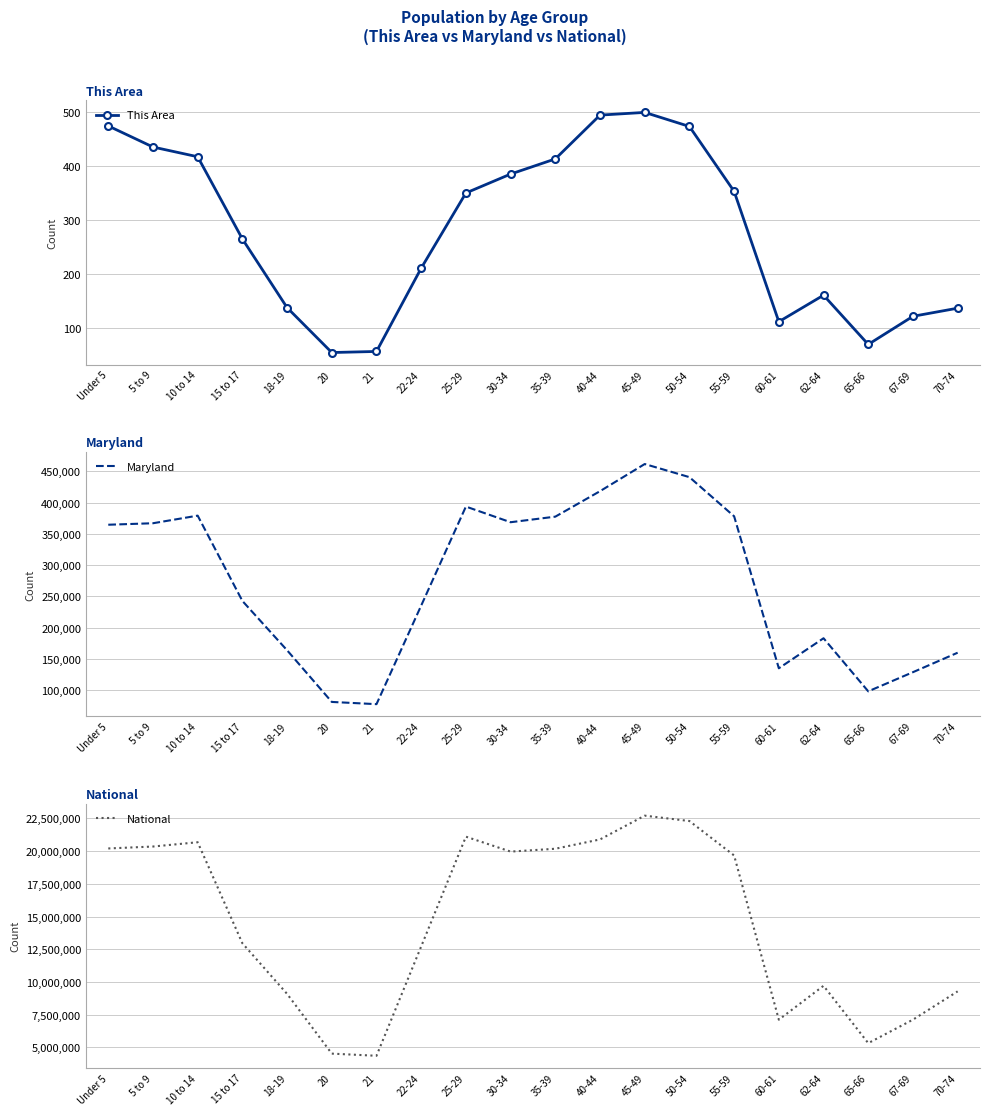

What position from the left is 70-74?

20